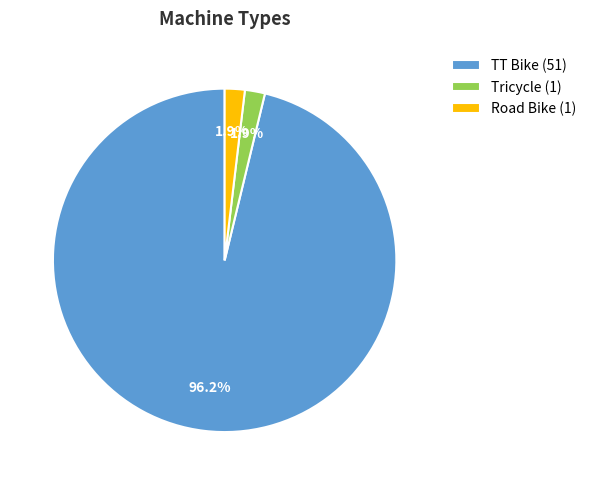

Is there any slice that represents more than half of the pie?

Yes